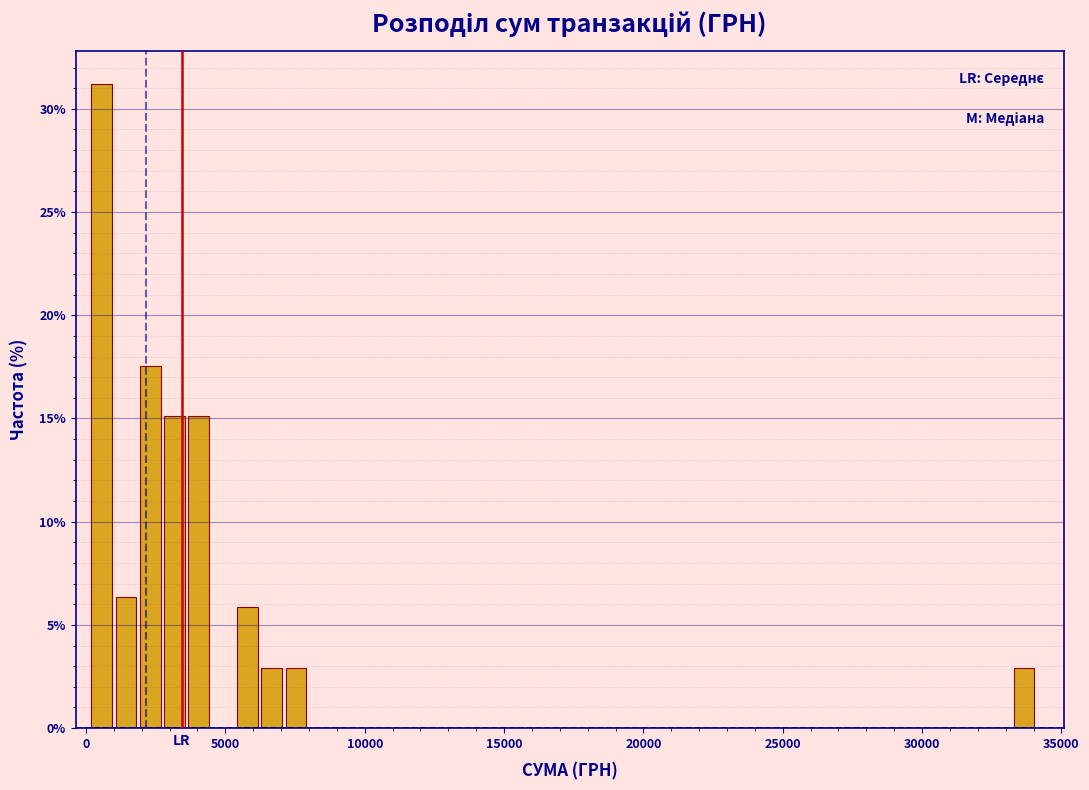

Around what value on the x-axis is the tallest bar? Give the approximate position of its centre, as read against the axis.

500